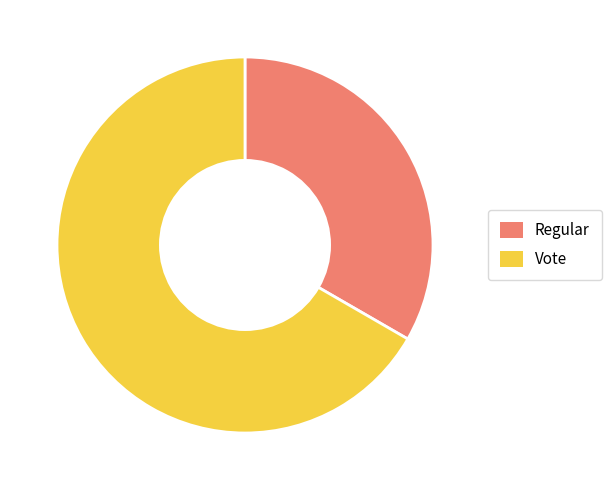

Count the number of slices in the pie.

2